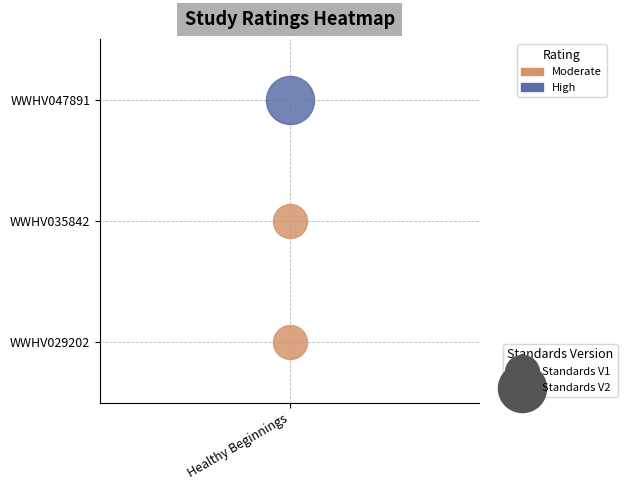

What is the difference between the maximum and second lowest values?

1